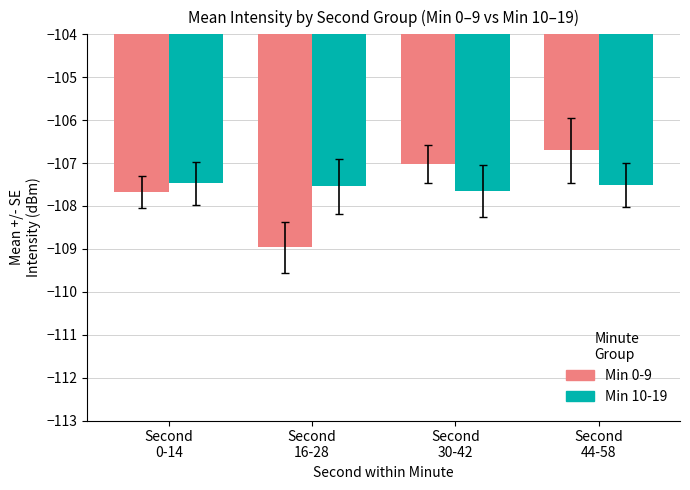

Between Second
0-14 and Second
30-42, which series saw the biggest shift?

Min 0-9